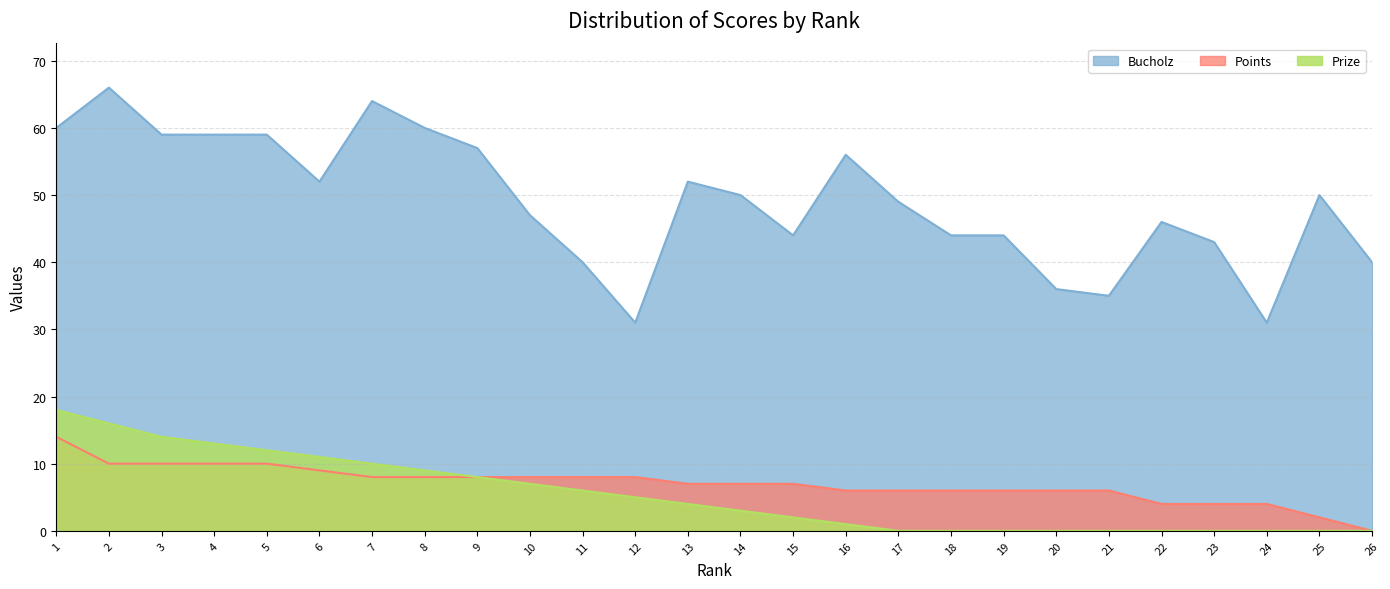

Reading left to right, what are all the values shown in this chart?

Bucholz: 60	66	59	59	59	52	64	60	57	47	40	31	52	50	44	56	49	44	44	36	35	46	43	31	50	40
Points: 14	10	10	10	10	9	8	8	8	8	8	8	7	7	7	6	6	6	6	6	6	4	4	4	2	0
Prize: 18	16	14	13	12	11	10	9	8	7	6	5	4	3	2	1	0	0	0	0	0	0	0	0	0	0